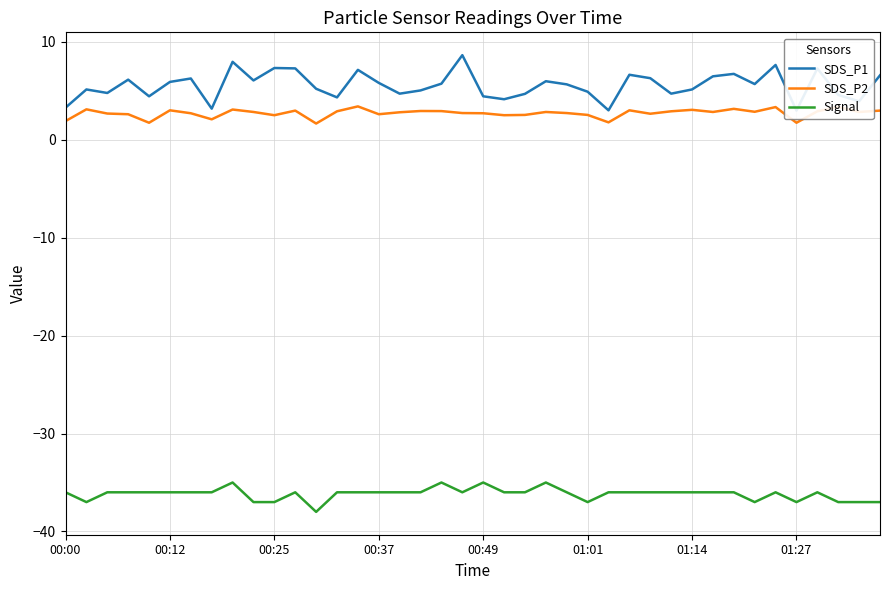

What is the greatest value displayed?

8.6